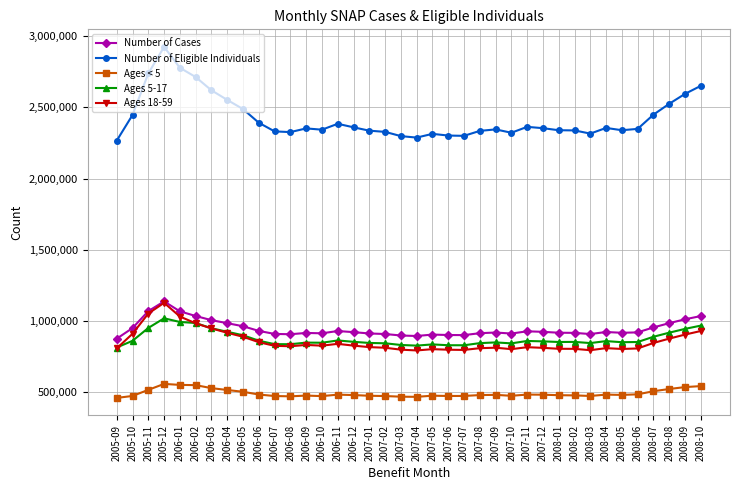

How many distinct data groups are displayed?

5